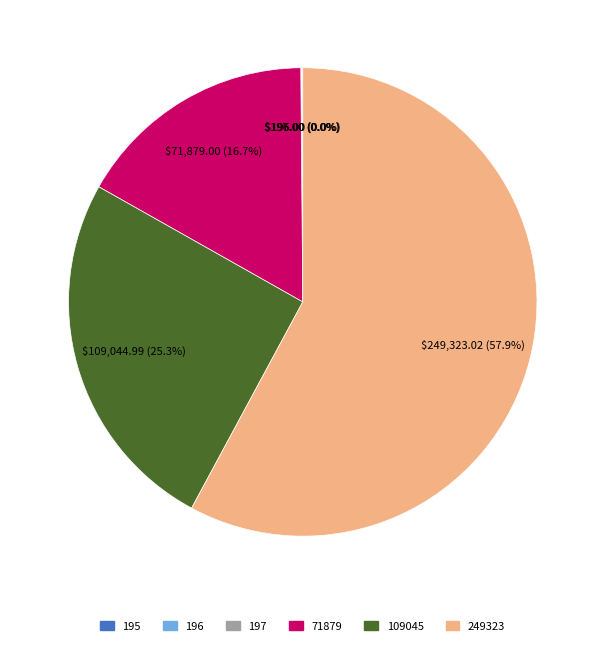

Which slice is the largest?

249323